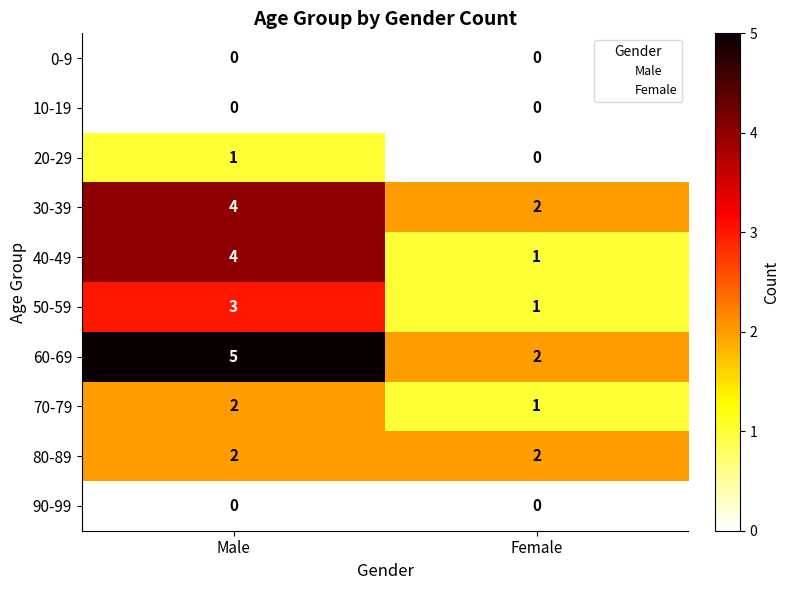

Reading left to right, transcribe all the data shown in this chart.

0-9: 0	0
10-19: 0	0
20-29: 1	0
30-39: 4	2
40-49: 4	1
50-59: 3	1
60-69: 5	2
70-79: 2	1
80-89: 2	2
90-99: 0	0